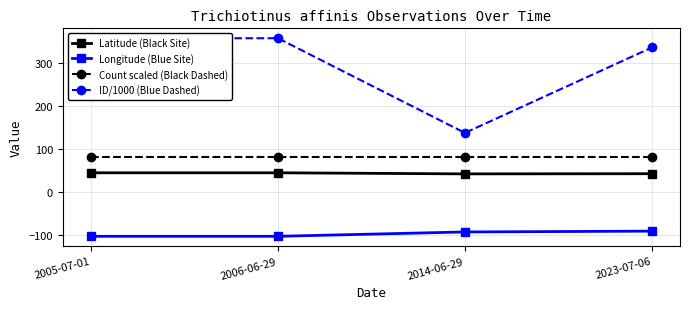

How many lines are shown in the chart?

4